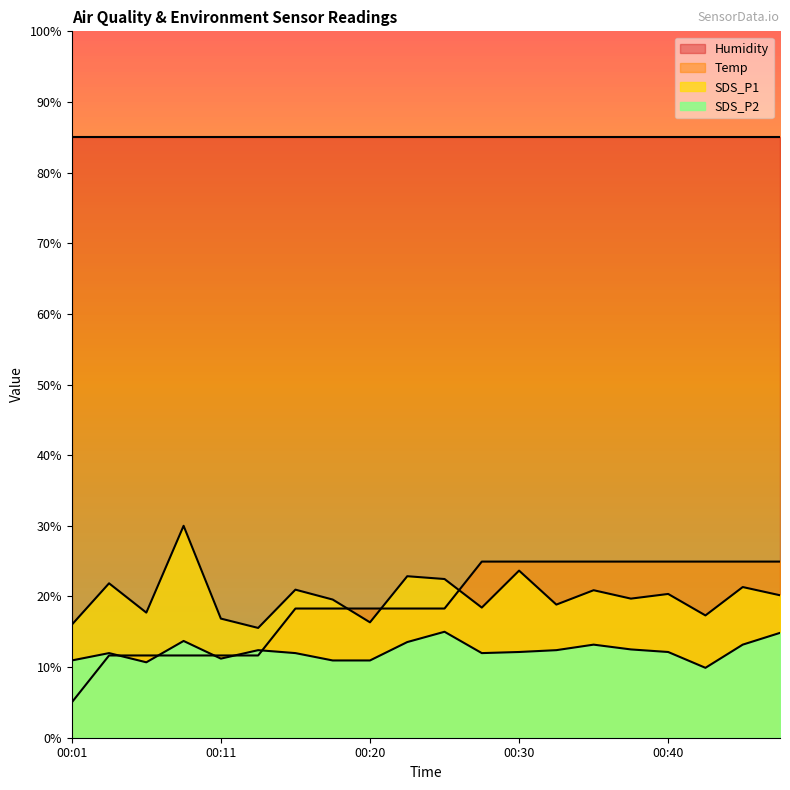

How many data points does each series have?

20